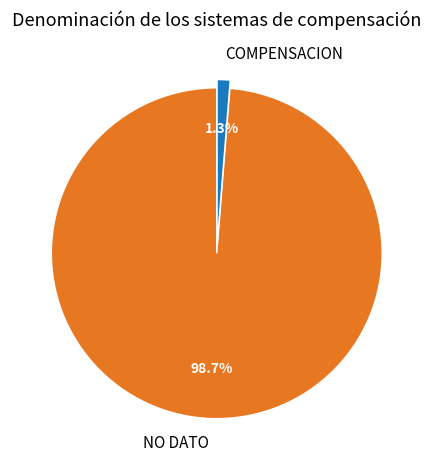

Count the number of slices in the pie.

2